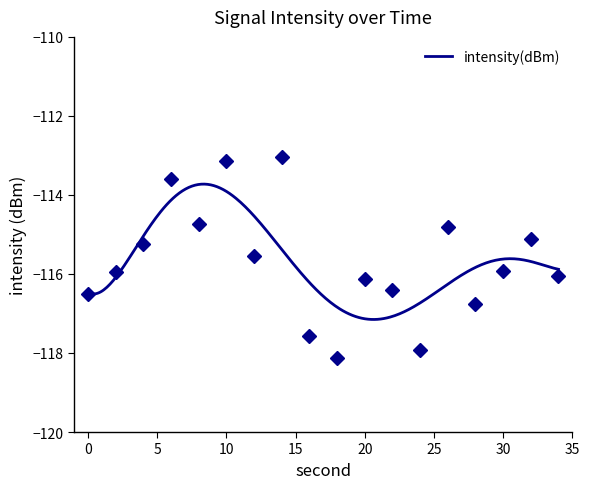

Reading right to left, extract all data points from this chart.

34=-116.1	32=-115.1	30=-115.9	28=-116.8	26=-114.8	24=-117.9	22=-116.4	20=-116.1	18=-118.1	16=-117.6	14=-113.0	12=-115.5	10=-113.1	8=-114.7	6=-113.6	4=-115.3	2=-115.9	0=-116.5